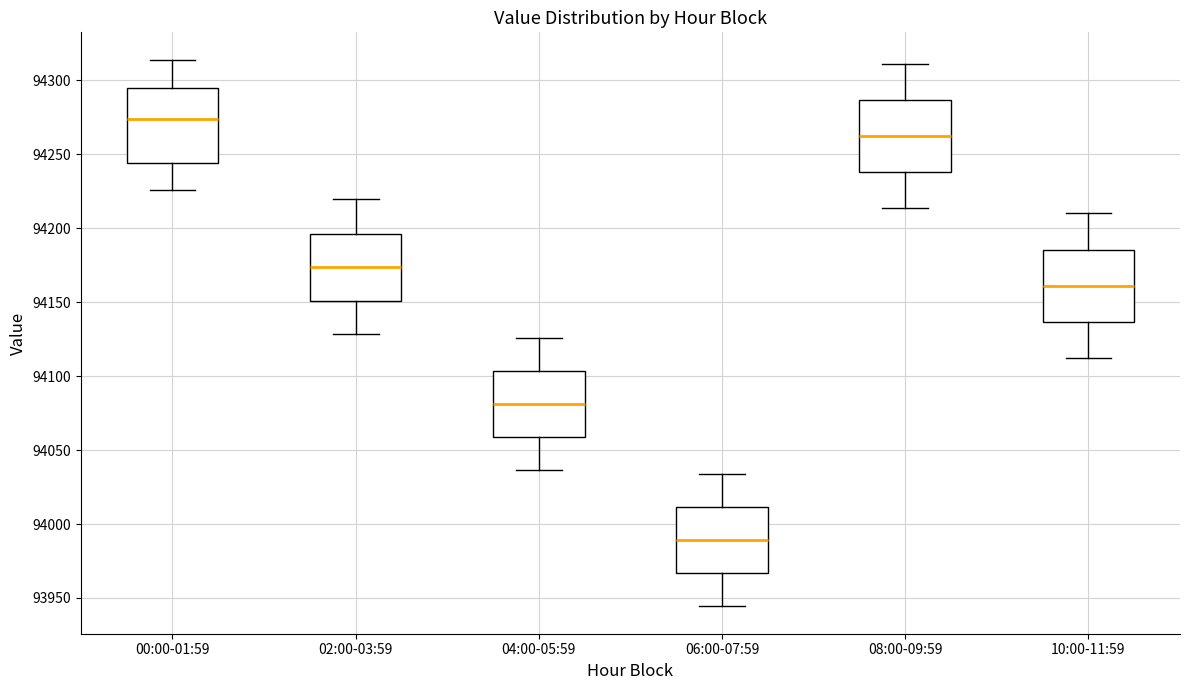

Reading left to right, read every box against the y-axis: the position of its median line, the range the box covers, and the ends of its whiskers. The values are not printed on the chart, so give them approximately, as read against the axis.

00:00-01:59: median 94275, box 94245 to 94295, whiskers 94225 to 94315
02:00-03:59: median 94175, box 94150 to 94195, whiskers 94130 to 94220
04:00-05:59: median 94080, box 94060 to 94105, whiskers 94035 to 94125
06:00-07:59: median 93990, box 93965 to 94010, whiskers 93945 to 94035
08:00-09:59: median 94260, box 94240 to 94285, whiskers 94215 to 94310
10:00-11:59: median 94160, box 94135 to 94185, whiskers 94115 to 94210